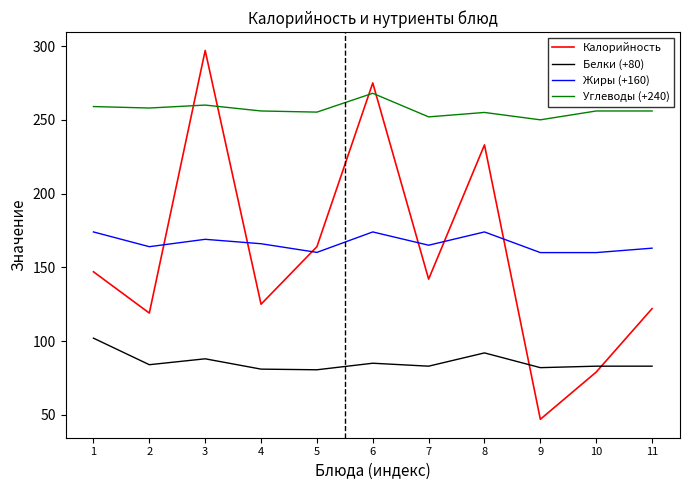

True or false: Белки (+80) and Углеводы (+240) cross at least once.

False